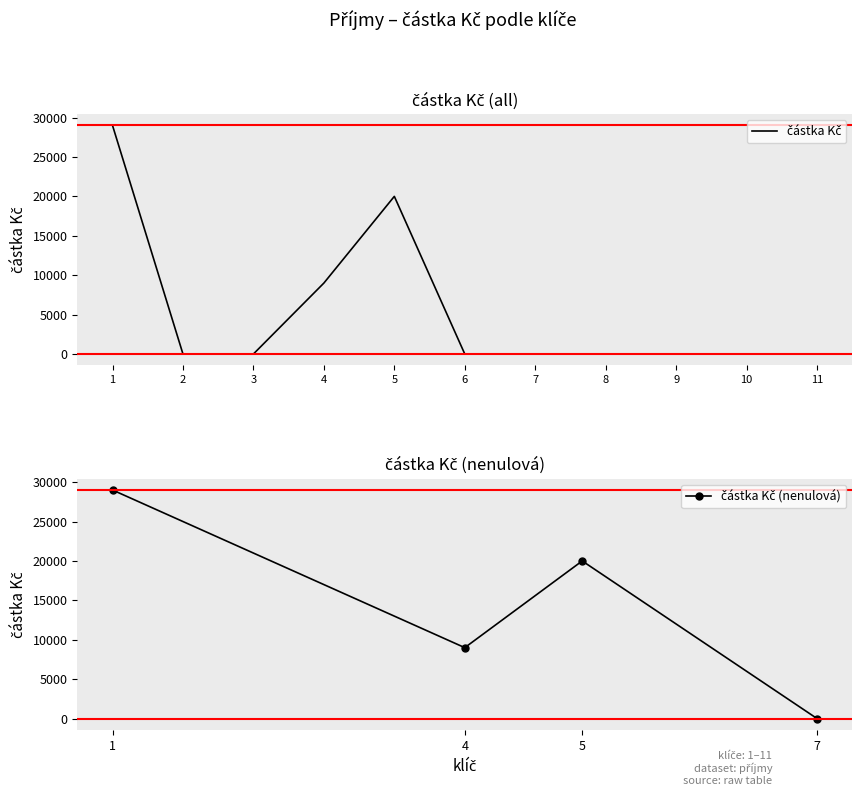

How many interior local valleys (lower than both neighbors) does the data have?

1